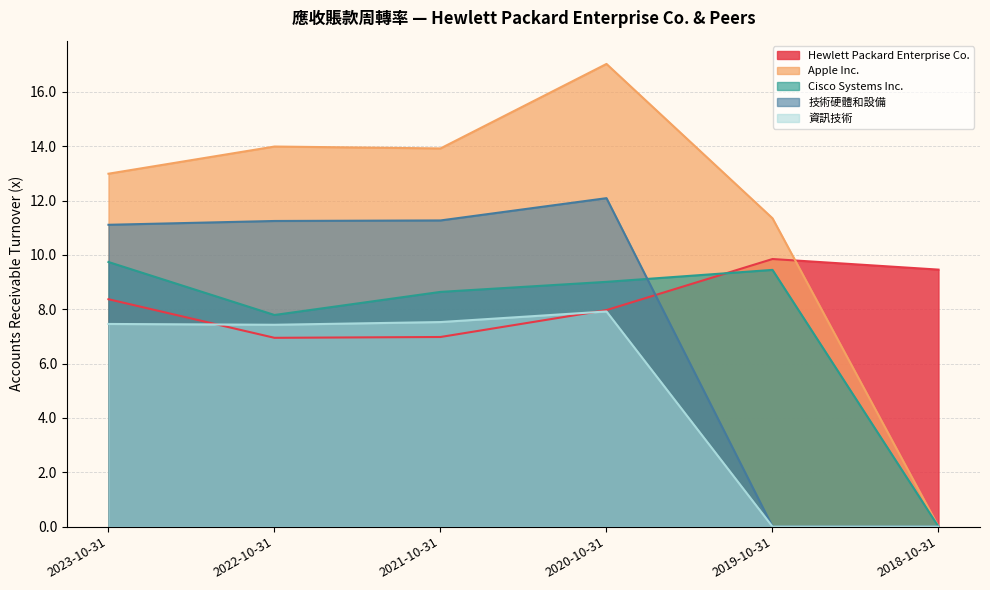

What is the spread (max minus min) of values at 2022-10-31?

7.0